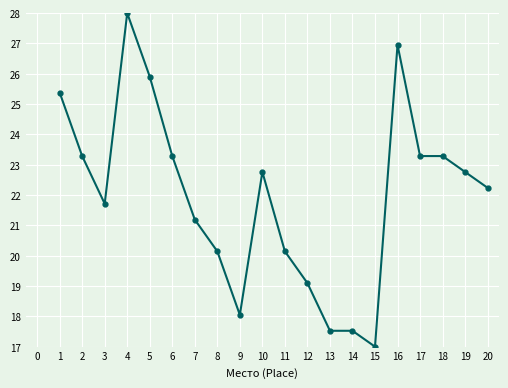

What is the change in value from 12 to 14?

-1.6